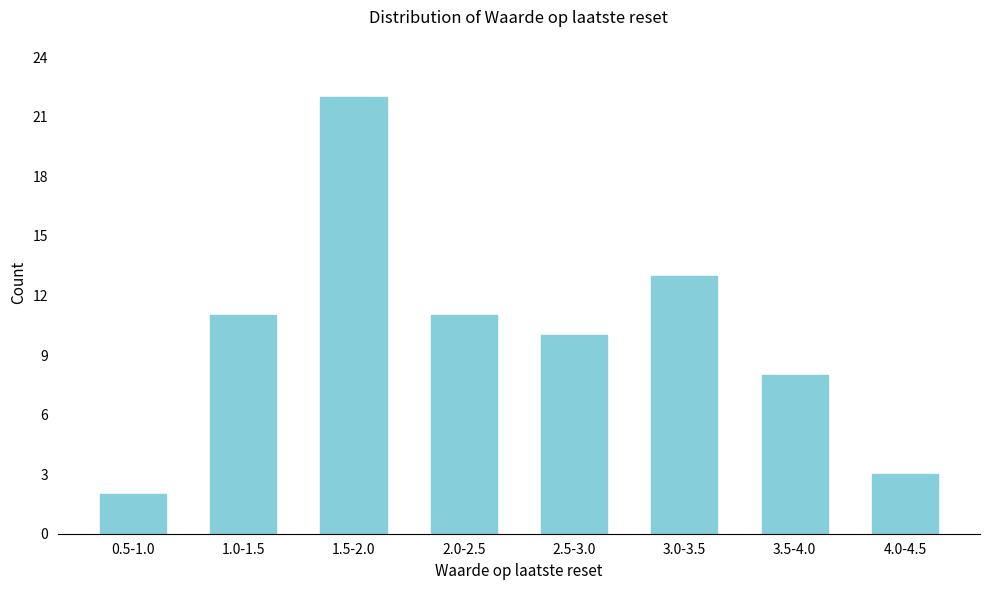

Reading left to right, what are all the values shown in this chart?

0.5-1.0=2	1.0-1.5=11	1.5-2.0=22	2.0-2.5=11	2.5-3.0=10	3.0-3.5=13	3.5-4.0=8	4.0-4.5=3